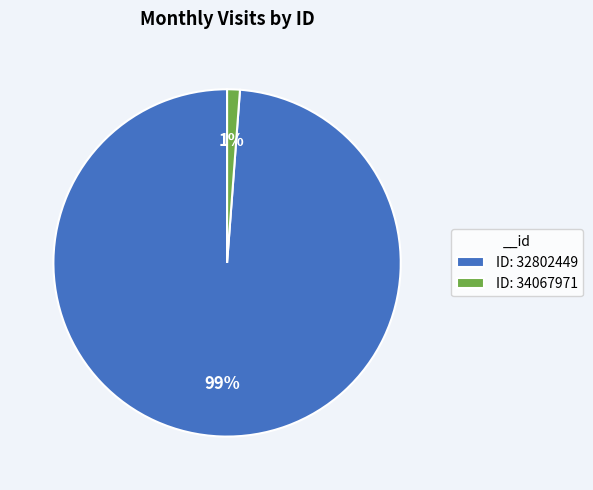

Does any single category account for the majority?

Yes